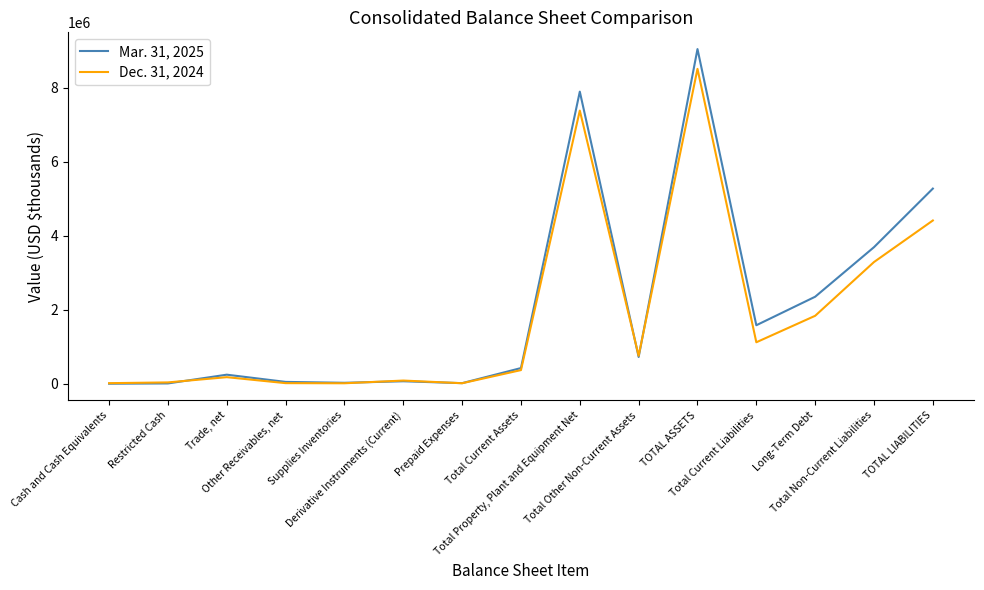

What is the lowest value of the Dec. 31, 2024 series?

14572